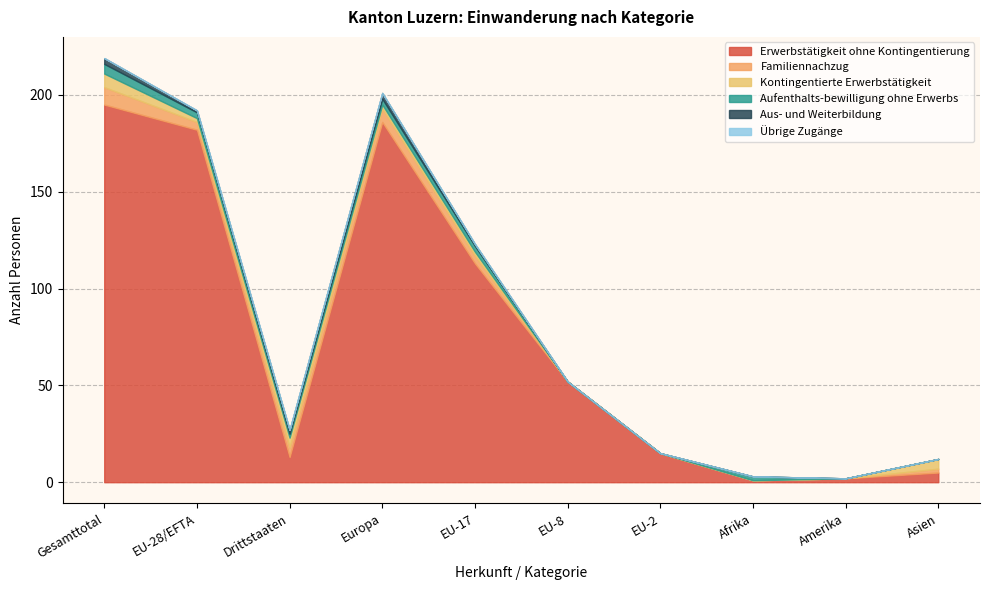

True or false: Familiennachzug has a value of 5 at Drittstaaten.

True